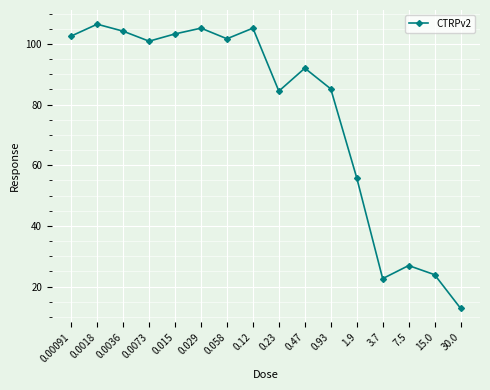

The value at 0.058 is 159.6. True or false?

False